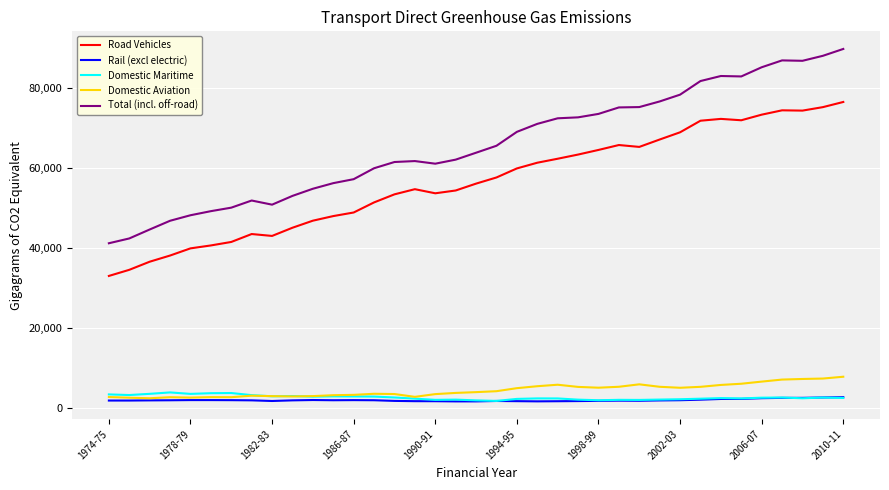

True or false: Rail (excl electric) has more than 2 points higher than both neighbors.

True